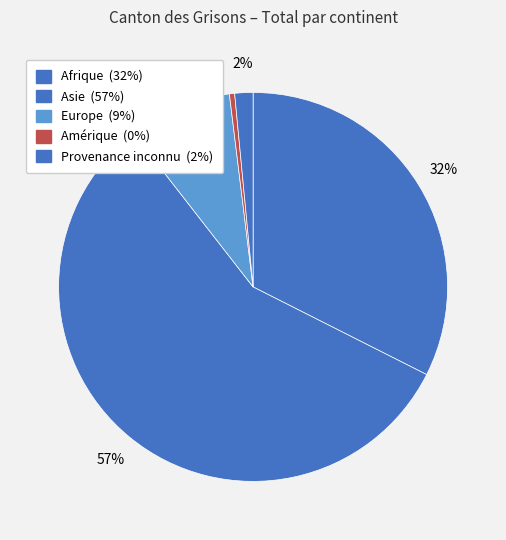

Count the number of slices in the pie.

5